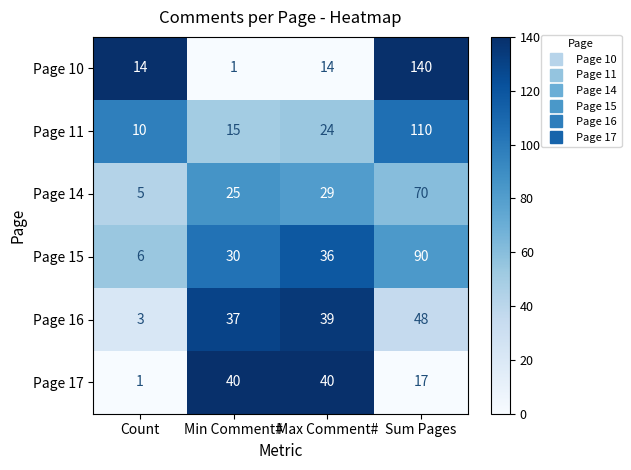

At which label does Page 16 reach its minimum?

Count